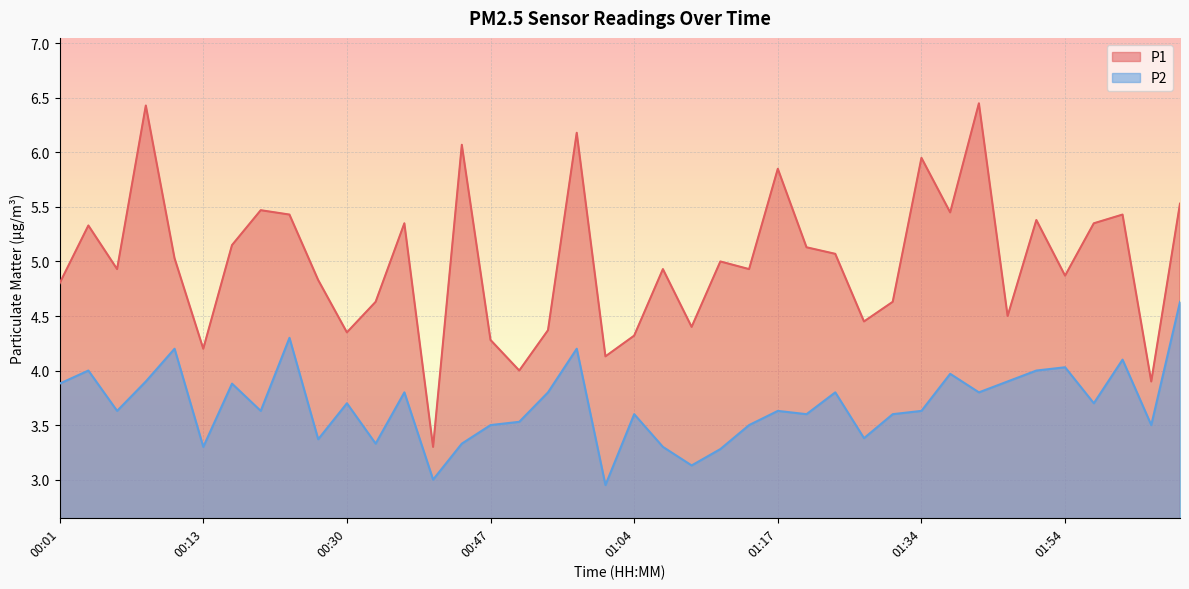

Rank the series at 01:04 from lowest to highest value.

P2, P1